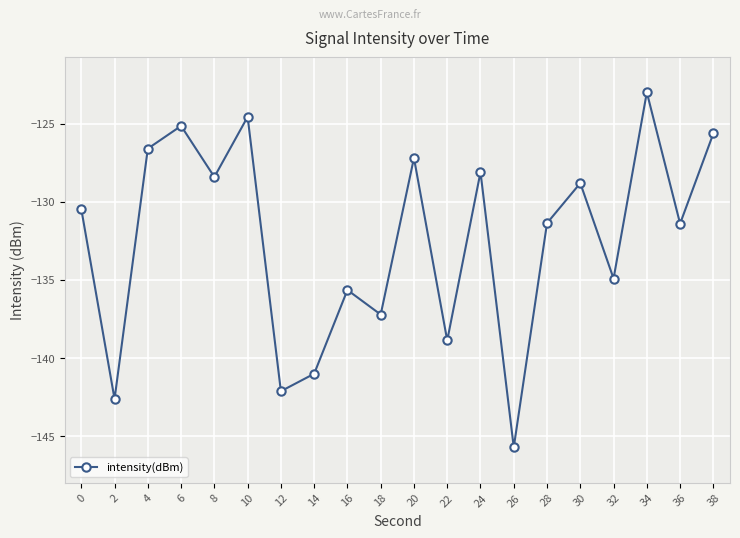

True or false: the data has more than 0 interior local peaks.

True